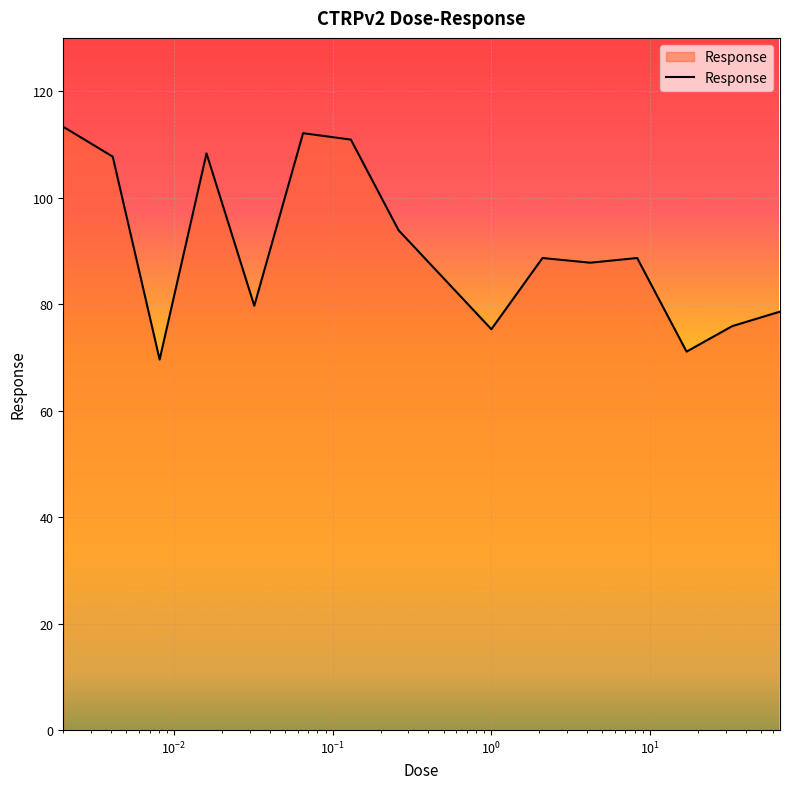

What is the smallest value displayed?

69.6